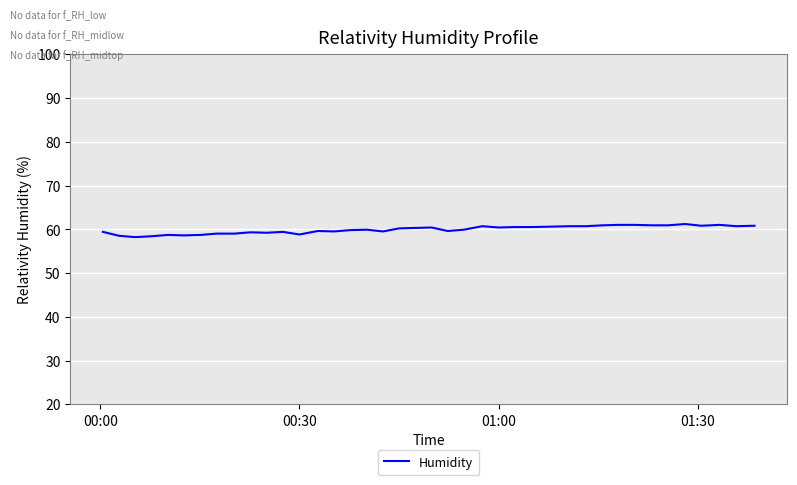

What is the smallest value displayed?

58.2